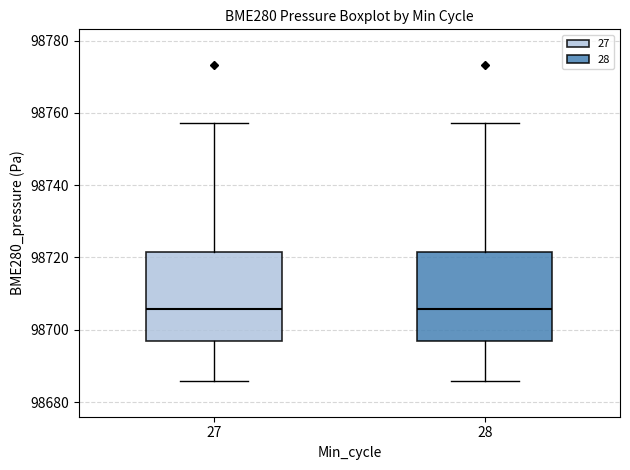

Reading left to right, read every box against the y-axis: the position of its median line, the range the box covers, and the ends of its whiskers. The values are not printed on the chart, so give them approximately, as read against the axis.

27: median 98706, box 98696 to 98722, whiskers 98686 to 98758
28: median 98706, box 98696 to 98722, whiskers 98686 to 98758